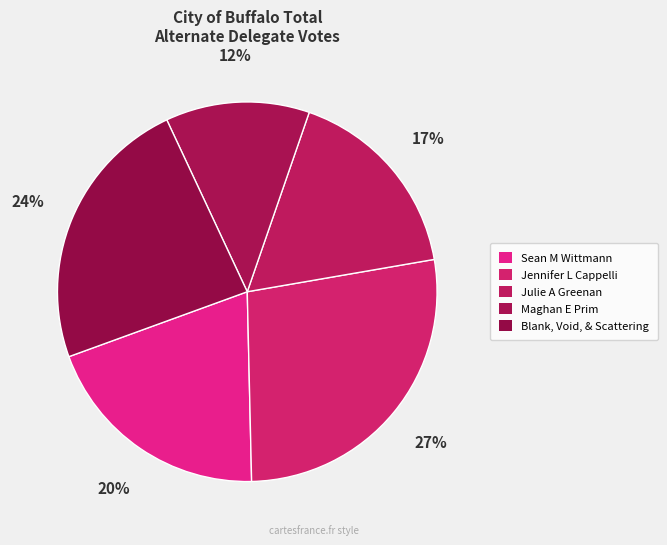

Approximately how many times larger is the value at Blank, Void, & Scattering compared to Jennifer L Cappelli?

0.9